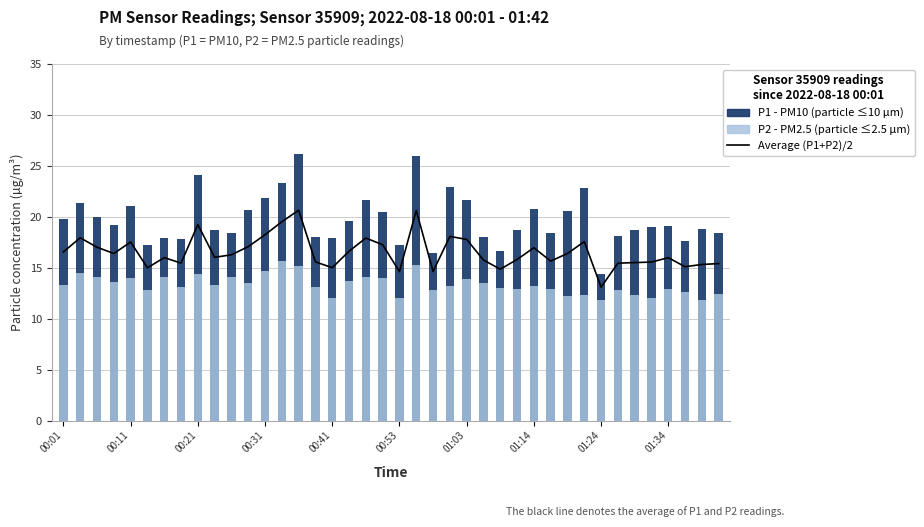

What is the difference between the maximum and second lowest values in the P1 - PM10 series?

9.7